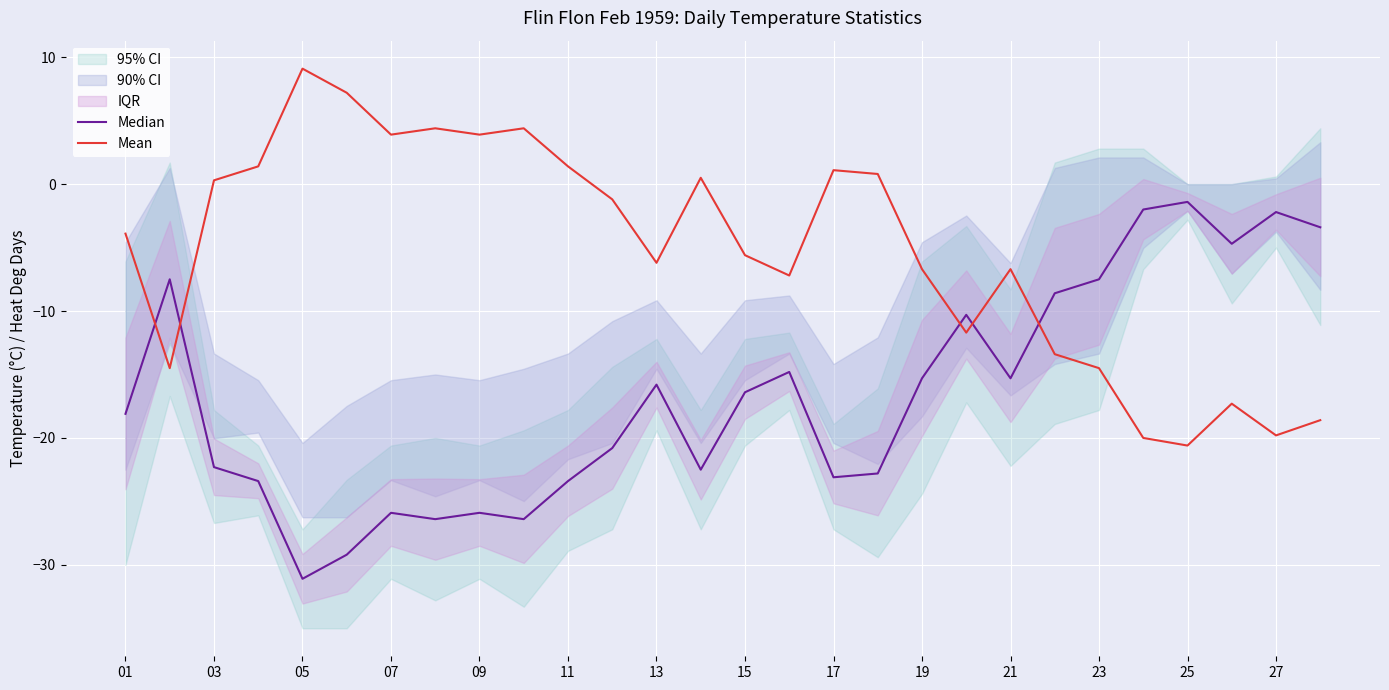

Is it true that Median equals -25.9 at 09?

True